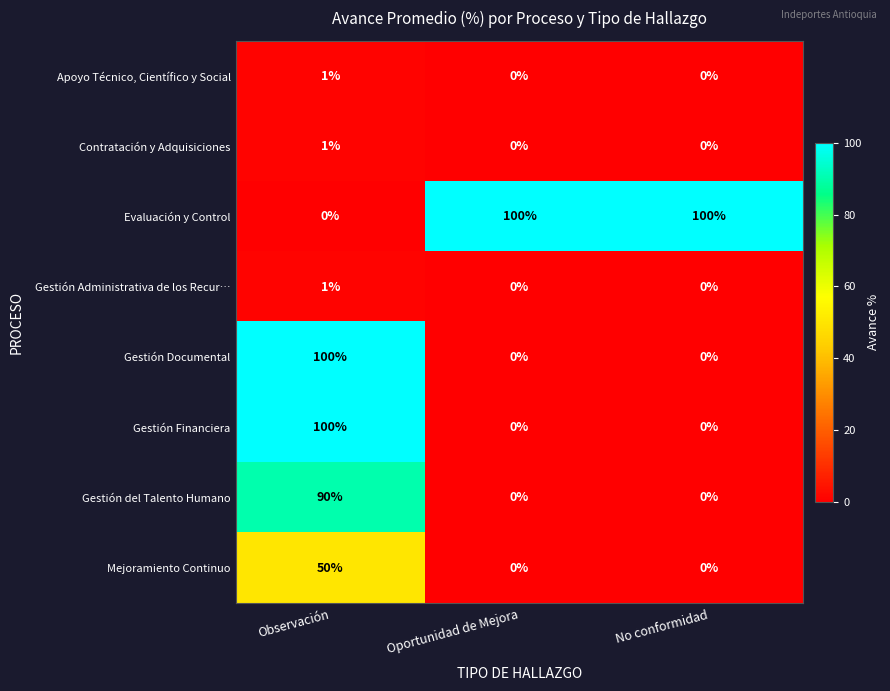

At how many categories does at least one series exceed 94?

3